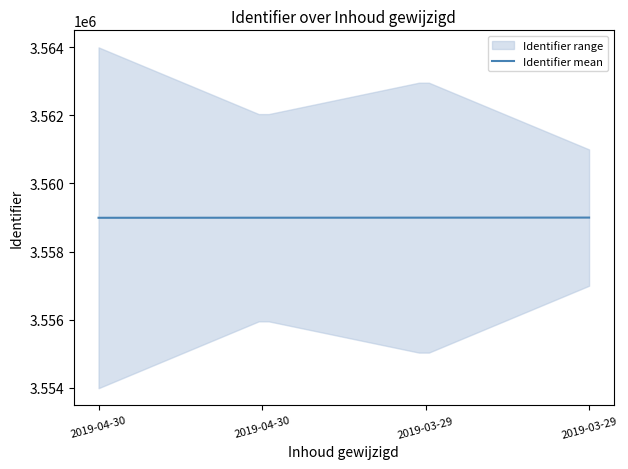

What is the highest value of the Identifier mean series?

3558996.0